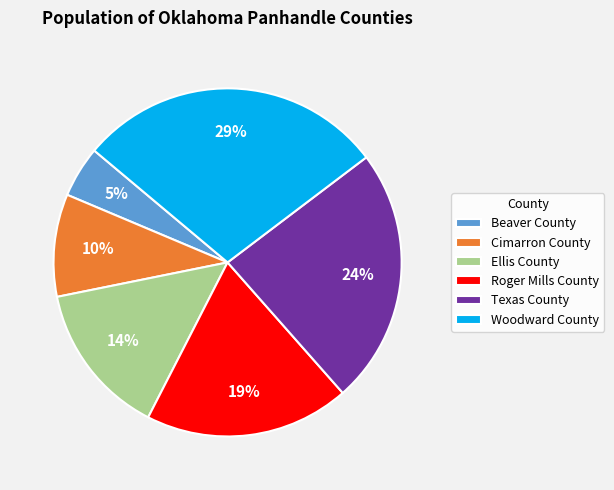

To the nearest percent, what portion does Cimarron County represent?

10%